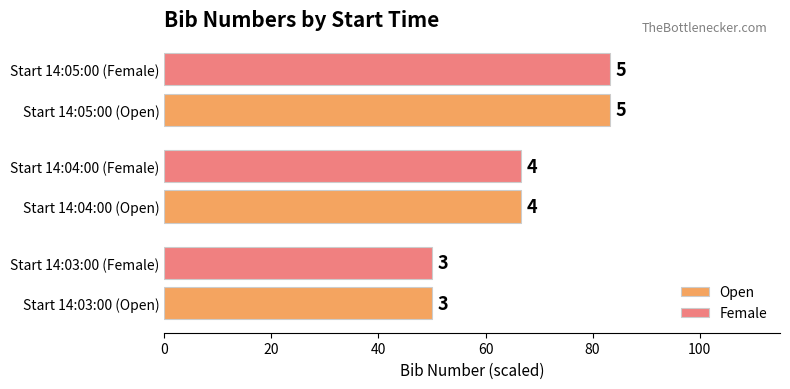

How many groups of bars are there?

3